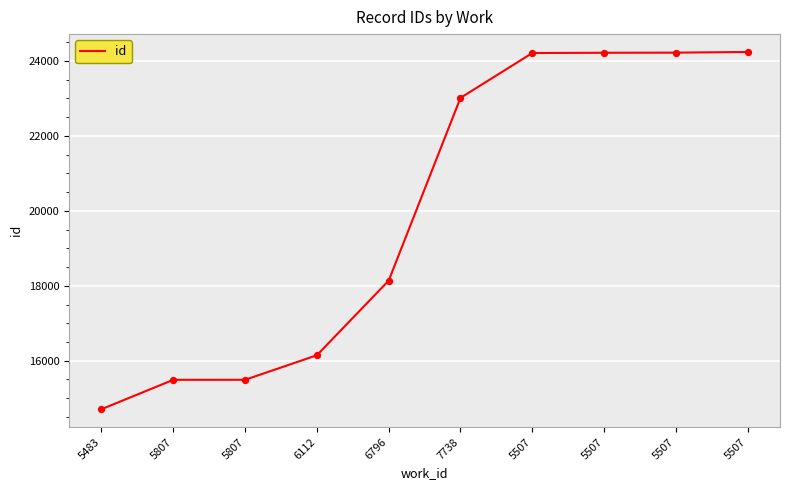

What is the change in value from 6112 to 5507?

+8093